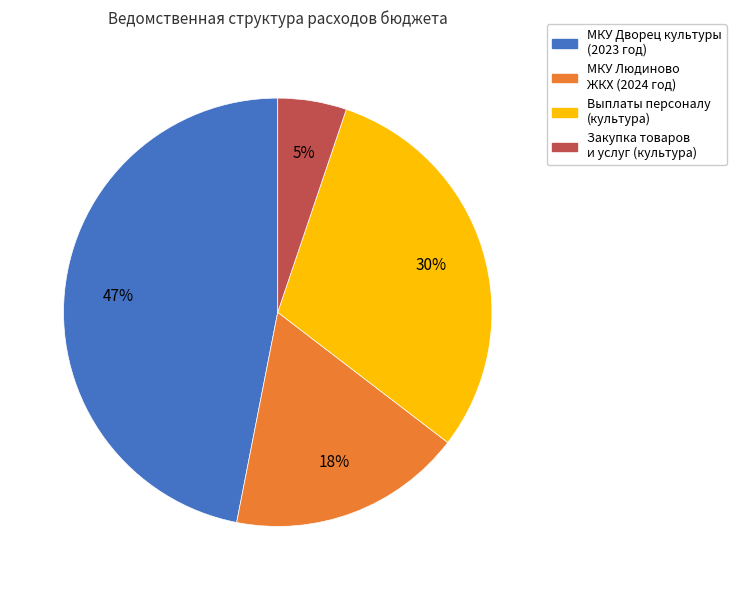

Which slice is the smallest?

Закупка товаров и услуг (культура)